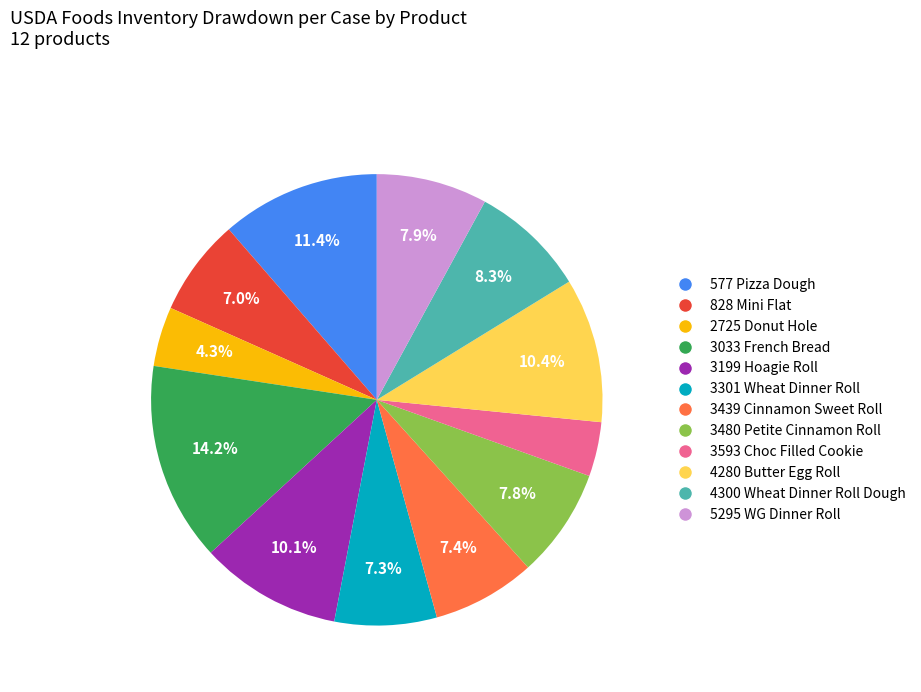

How many slices are in this pie chart?

12